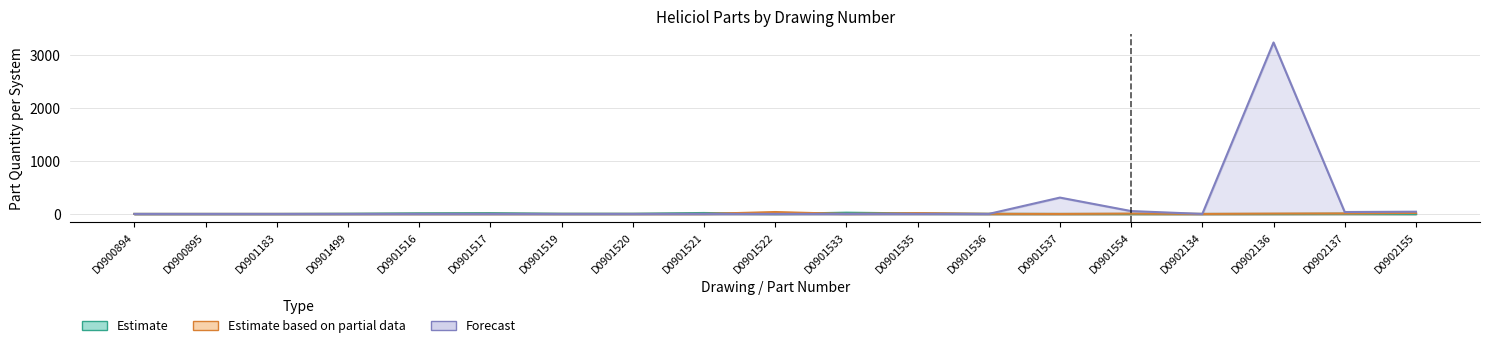

Count the number of data series in this chart.

3